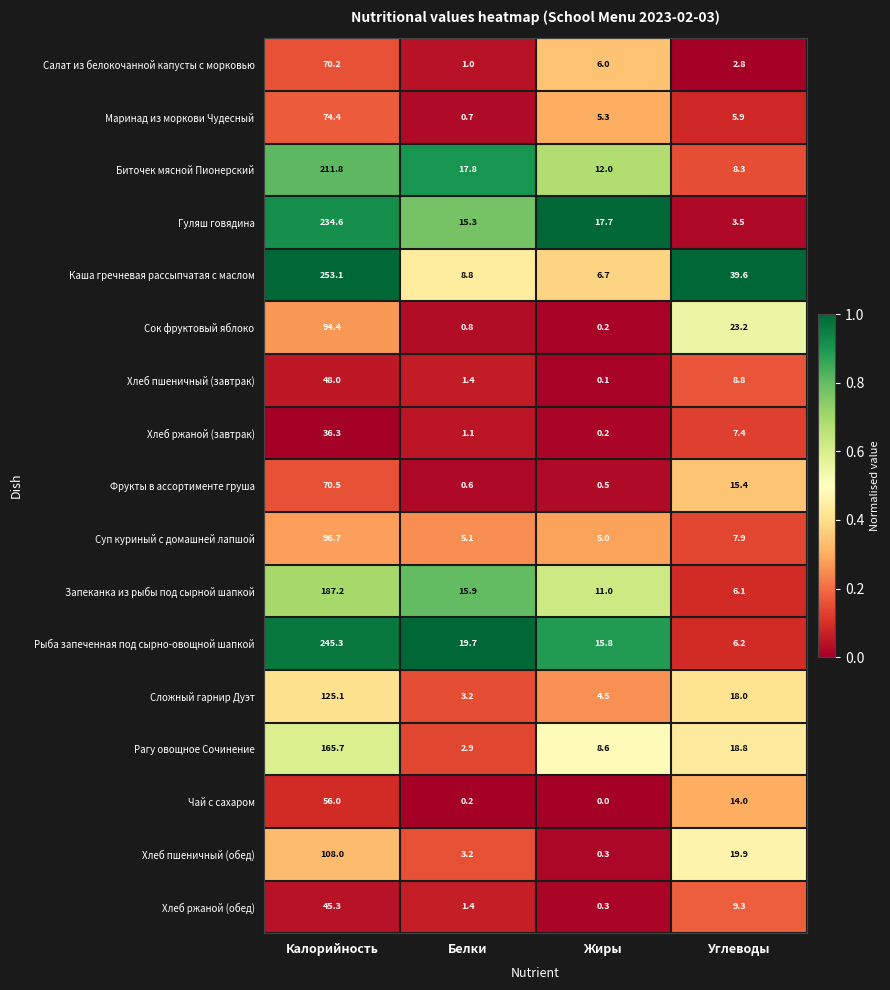

True or false: Хлеб пшеничный (завтрак) has a value of 0.1 at Жиры.

True